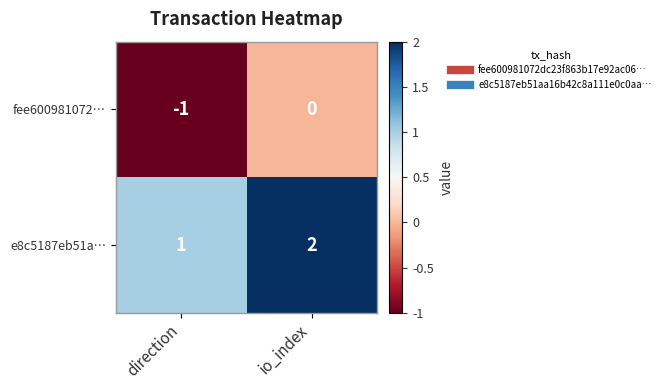

What is the sum of the e8c5187eb51a… values at io_index and direction?

3